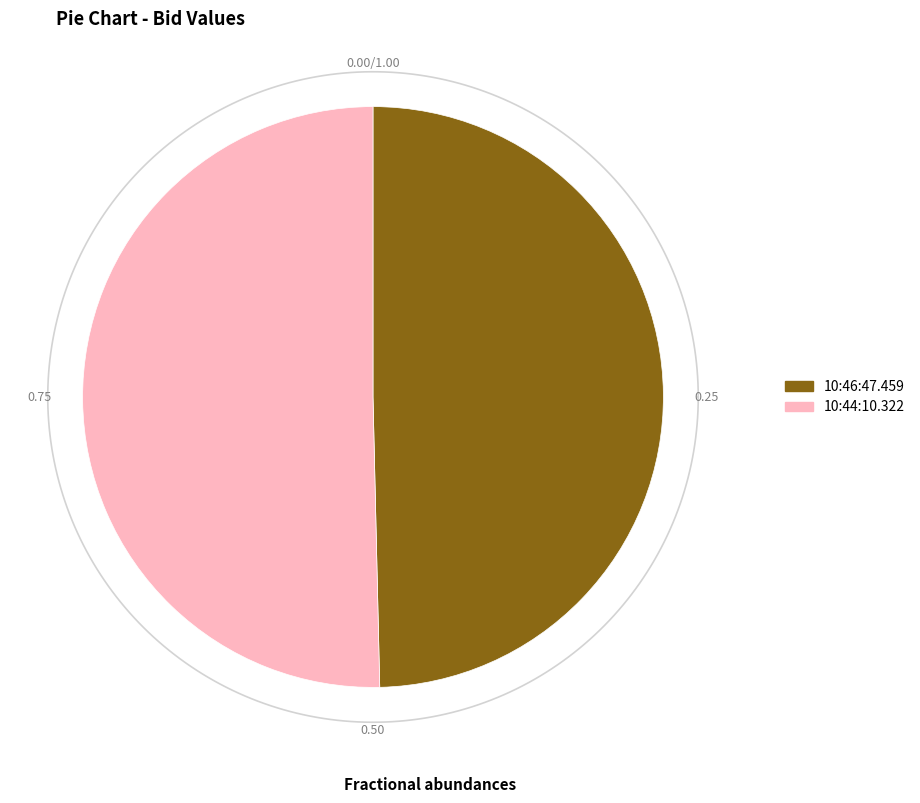

To the nearest percent, what is the average slice percentage?

50%